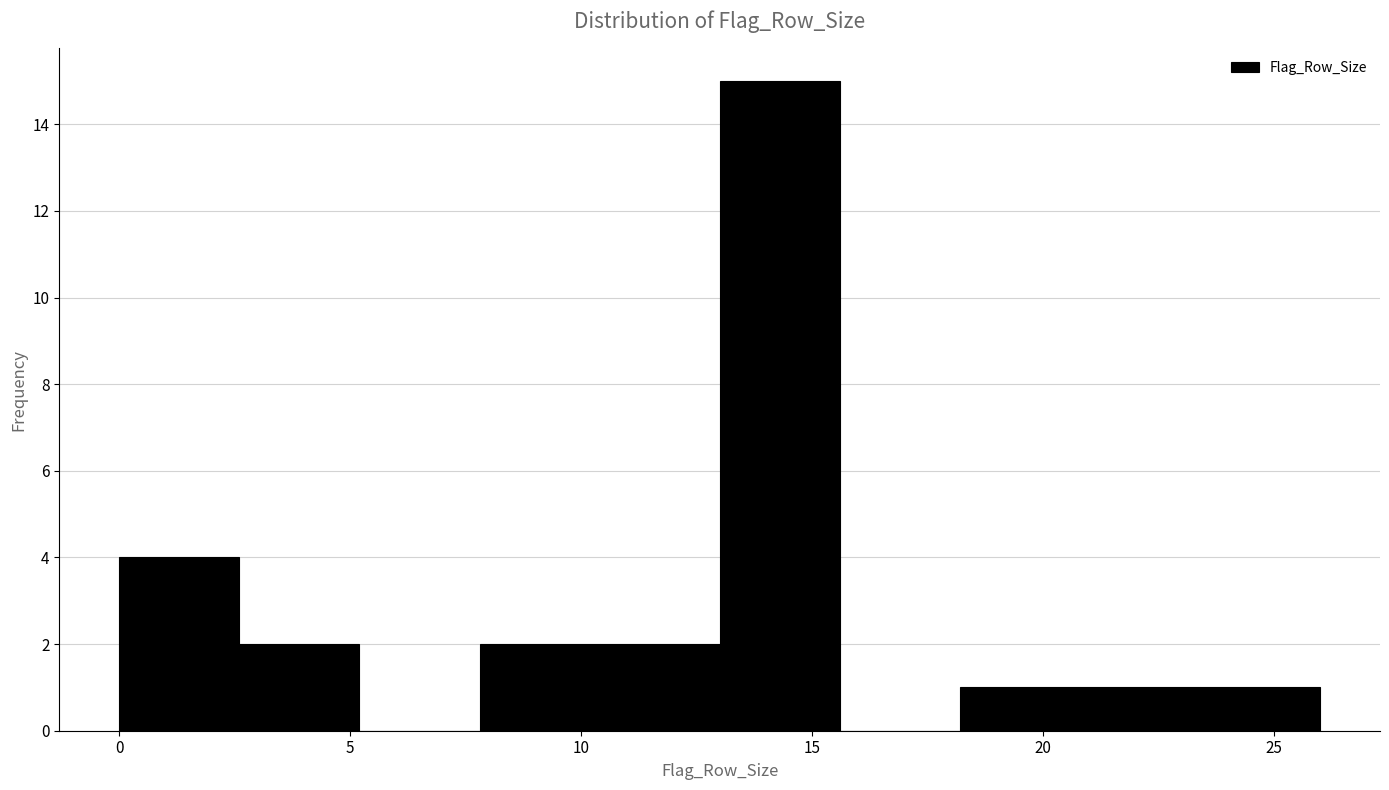

What is the height of the bar covering 2.6 to 5.2 on the x-axis? Neither the bar edges nor the heights are printed on the chart, so give them approximately, as read against the axes.

2